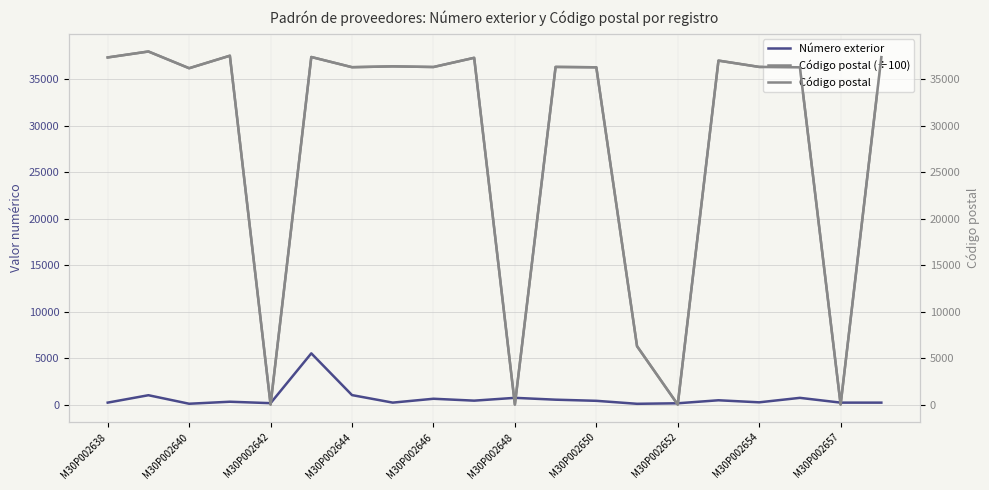

Is it true that Número exterior equals 689 at M30P002650?

False